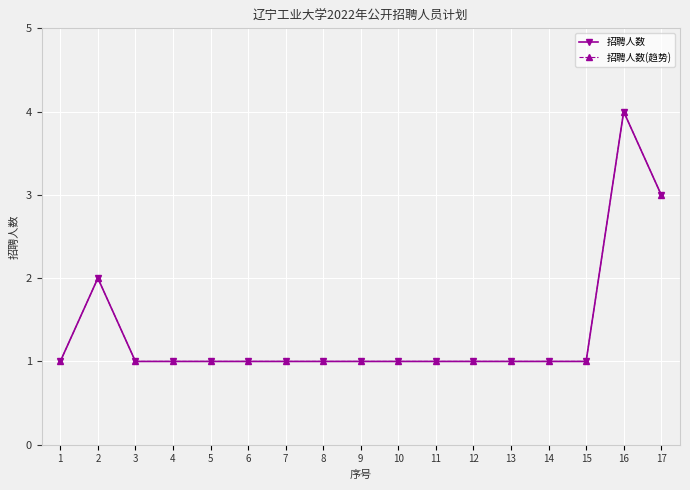

Is this an area chart (filled region under the line)?

No